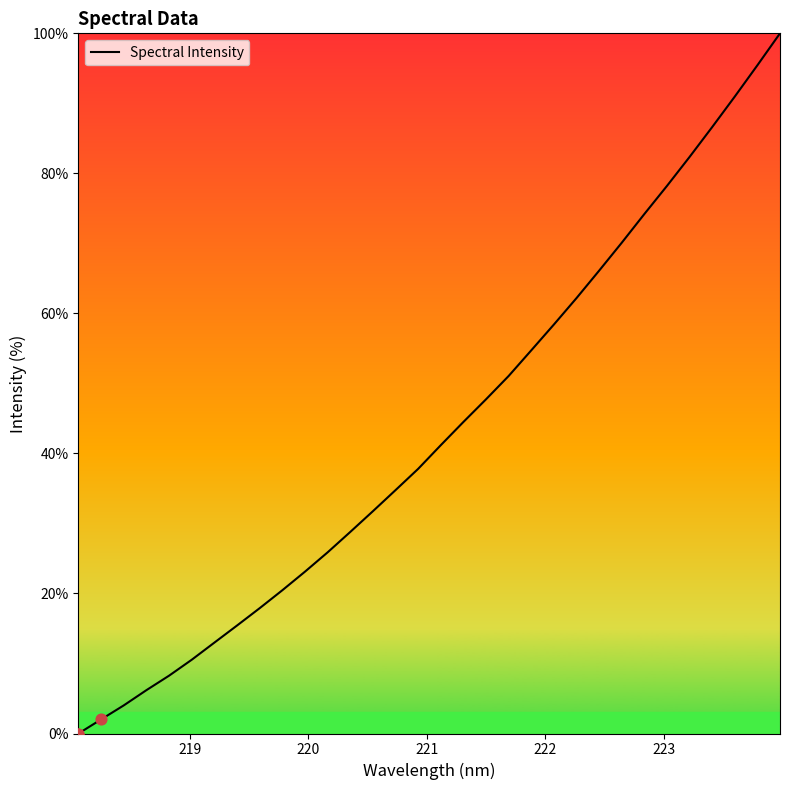

What is the difference between the maximum and minimum values?

100.0